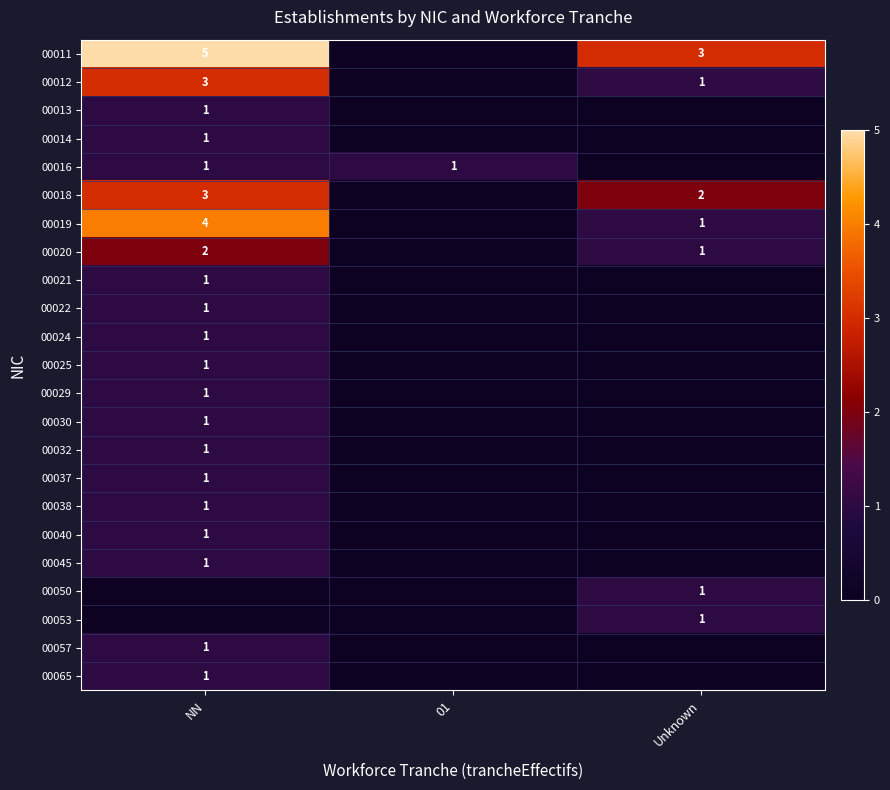

What is the greatest value displayed?

5